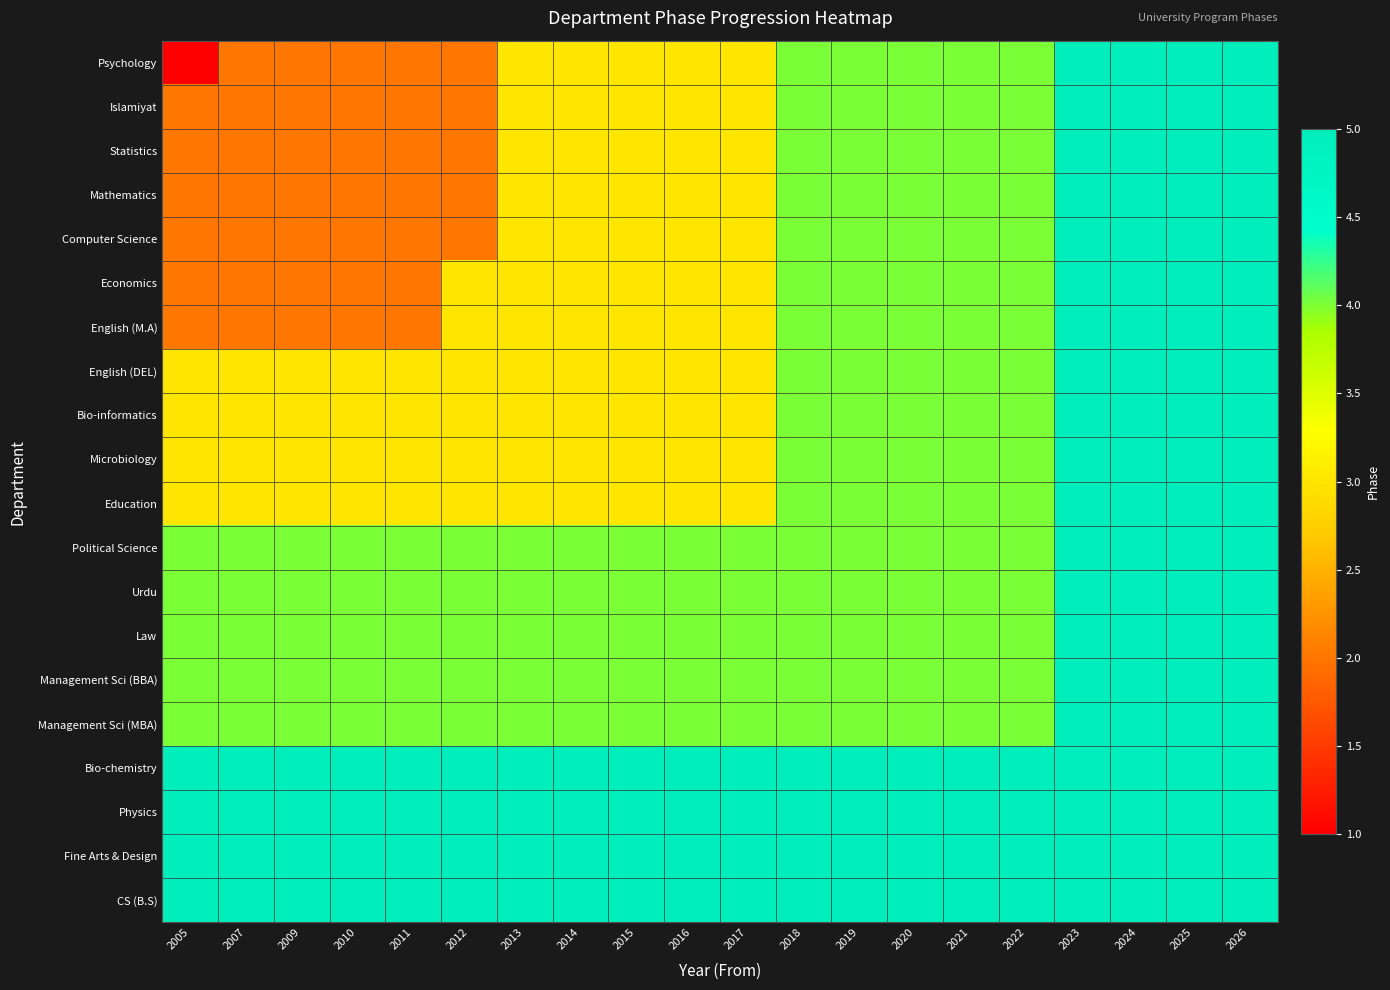

Reading left to right, extract all data points from this chart.

Psychology: 2005=1	2007=2	2009=2	2010=2	2011=2	2012=2	2013=3	2014=3	2015=3	2016=3	2017=3	2018=4	2019=4	2020=4	2021=4	2022=4	2023=5	2024=5	2025=5	2026=5
Islamiyat: 2005=2	2007=2	2009=2	2010=2	2011=2	2012=2	2013=3	2014=3	2015=3	2016=3	2017=3	2018=4	2019=4	2020=4	2021=4	2022=4	2023=5	2024=5	2025=5	2026=5
Statistics: 2005=2	2007=2	2009=2	2010=2	2011=2	2012=2	2013=3	2014=3	2015=3	2016=3	2017=3	2018=4	2019=4	2020=4	2021=4	2022=4	2023=5	2024=5	2025=5	2026=5
Mathematics: 2005=2	2007=2	2009=2	2010=2	2011=2	2012=2	2013=3	2014=3	2015=3	2016=3	2017=3	2018=4	2019=4	2020=4	2021=4	2022=4	2023=5	2024=5	2025=5	2026=5
Computer Science: 2005=2	2007=2	2009=2	2010=2	2011=2	2012=2	2013=3	2014=3	2015=3	2016=3	2017=3	2018=4	2019=4	2020=4	2021=4	2022=4	2023=5	2024=5	2025=5	2026=5
Economics: 2005=2	2007=2	2009=2	2010=2	2011=2	2012=3	2013=3	2014=3	2015=3	2016=3	2017=3	2018=4	2019=4	2020=4	2021=4	2022=4	2023=5	2024=5	2025=5	2026=5
English (M.A): 2005=2	2007=2	2009=2	2010=2	2011=2	2012=3	2013=3	2014=3	2015=3	2016=3	2017=3	2018=4	2019=4	2020=4	2021=4	2022=4	2023=5	2024=5	2025=5	2026=5
English (DEL): 2005=3	2007=3	2009=3	2010=3	2011=3	2012=3	2013=3	2014=3	2015=3	2016=3	2017=3	2018=4	2019=4	2020=4	2021=4	2022=4	2023=5	2024=5	2025=5	2026=5
Bio-informatics: 2005=3	2007=3	2009=3	2010=3	2011=3	2012=3	2013=3	2014=3	2015=3	2016=3	2017=3	2018=4	2019=4	2020=4	2021=4	2022=4	2023=5	2024=5	2025=5	2026=5
Microbiology: 2005=3	2007=3	2009=3	2010=3	2011=3	2012=3	2013=3	2014=3	2015=3	2016=3	2017=3	2018=4	2019=4	2020=4	2021=4	2022=4	2023=5	2024=5	2025=5	2026=5
Education: 2005=3	2007=3	2009=3	2010=3	2011=3	2012=3	2013=3	2014=3	2015=3	2016=3	2017=3	2018=4	2019=4	2020=4	2021=4	2022=4	2023=5	2024=5	2025=5	2026=5
Political Science: 2005=4	2007=4	2009=4	2010=4	2011=4	2012=4	2013=4	2014=4	2015=4	2016=4	2017=4	2018=4	2019=4	2020=4	2021=4	2022=4	2023=5	2024=5	2025=5	2026=5
Urdu: 2005=4	2007=4	2009=4	2010=4	2011=4	2012=4	2013=4	2014=4	2015=4	2016=4	2017=4	2018=4	2019=4	2020=4	2021=4	2022=4	2023=5	2024=5	2025=5	2026=5
Law: 2005=4	2007=4	2009=4	2010=4	2011=4	2012=4	2013=4	2014=4	2015=4	2016=4	2017=4	2018=4	2019=4	2020=4	2021=4	2022=4	2023=5	2024=5	2025=5	2026=5
Management Sci (BBA): 2005=4	2007=4	2009=4	2010=4	2011=4	2012=4	2013=4	2014=4	2015=4	2016=4	2017=4	2018=4	2019=4	2020=4	2021=4	2022=4	2023=5	2024=5	2025=5	2026=5
Management Sci (MBA): 2005=4	2007=4	2009=4	2010=4	2011=4	2012=4	2013=4	2014=4	2015=4	2016=4	2017=4	2018=4	2019=4	2020=4	2021=4	2022=4	2023=5	2024=5	2025=5	2026=5
Bio-chemistry: 2005=5	2007=5	2009=5	2010=5	2011=5	2012=5	2013=5	2014=5	2015=5	2016=5	2017=5	2018=5	2019=5	2020=5	2021=5	2022=5	2023=5	2024=5	2025=5	2026=5
Physics: 2005=5	2007=5	2009=5	2010=5	2011=5	2012=5	2013=5	2014=5	2015=5	2016=5	2017=5	2018=5	2019=5	2020=5	2021=5	2022=5	2023=5	2024=5	2025=5	2026=5
Fine Arts & Design: 2005=5	2007=5	2009=5	2010=5	2011=5	2012=5	2013=5	2014=5	2015=5	2016=5	2017=5	2018=5	2019=5	2020=5	2021=5	2022=5	2023=5	2024=5	2025=5	2026=5
CS (B.S): 2005=5	2007=5	2009=5	2010=5	2011=5	2012=5	2013=5	2014=5	2015=5	2016=5	2017=5	2018=5	2019=5	2020=5	2021=5	2022=5	2023=5	2024=5	2025=5	2026=5